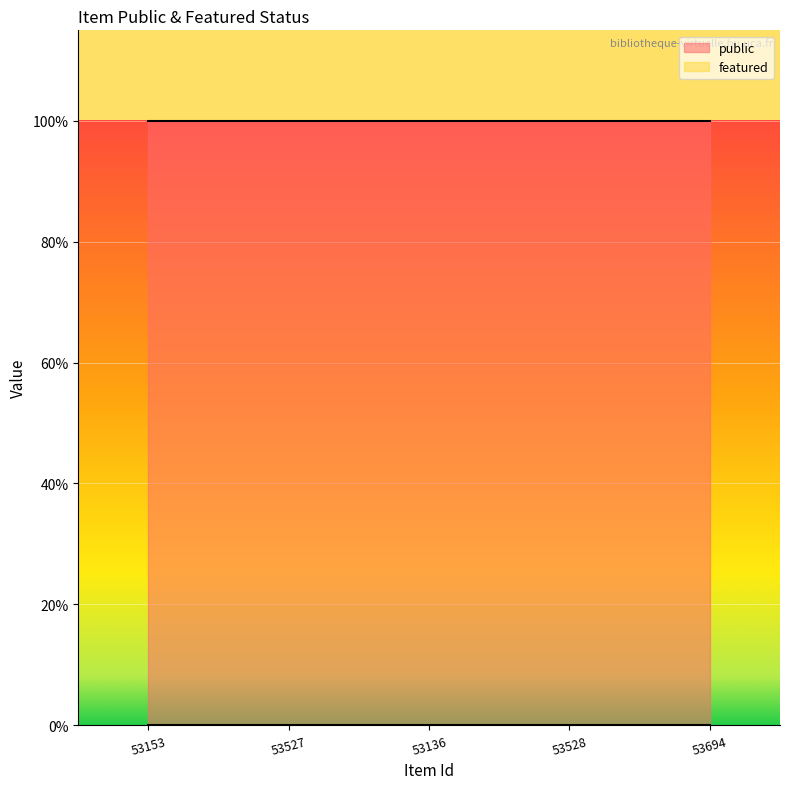

Reading left to right, transcribe all the data shown in this chart.

public: 1	1	1	1	1
featured: 0	0	0	0	0